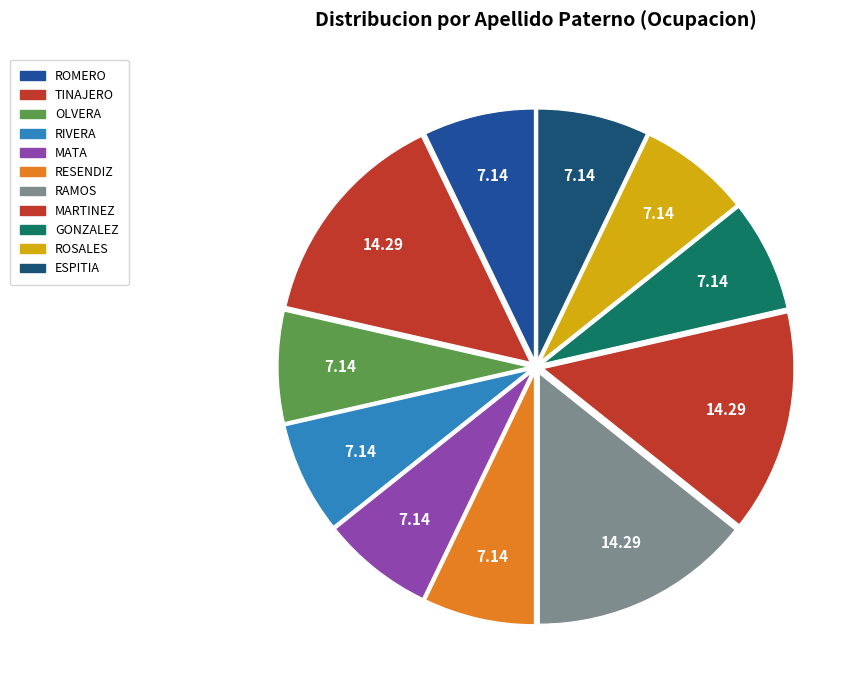

Count the number of slices in the pie.

11